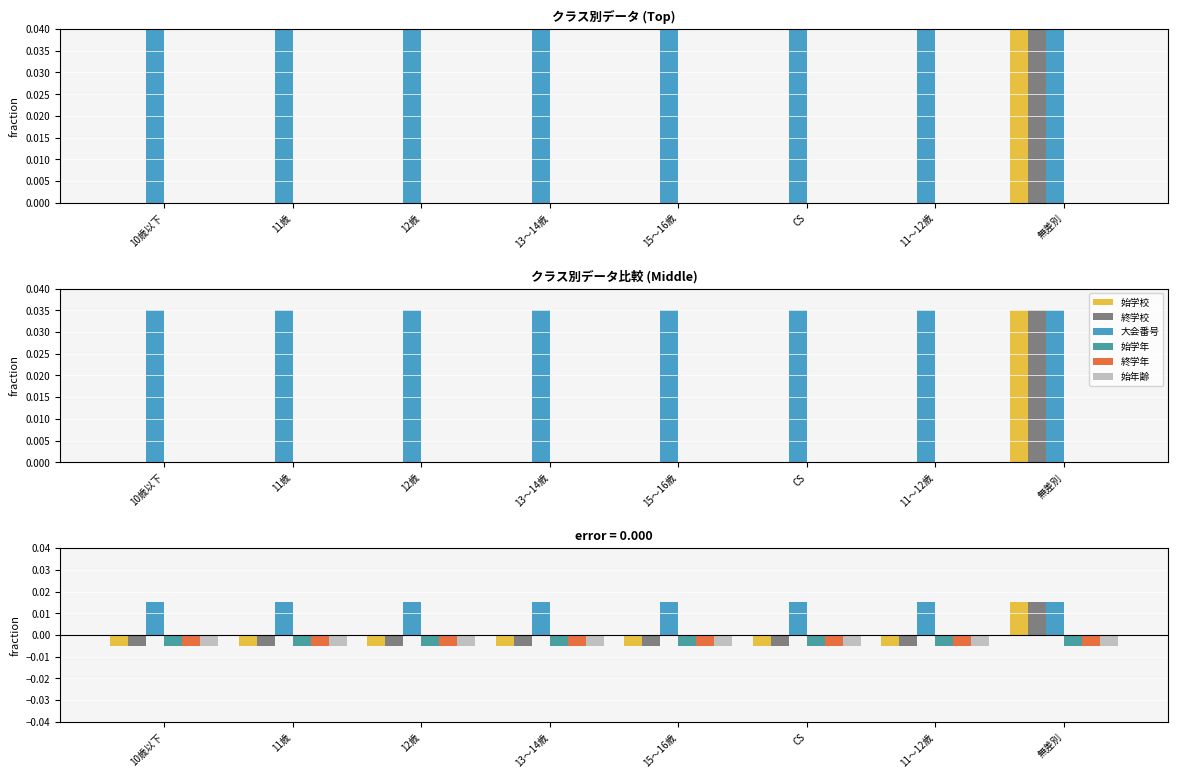

At which label does 終学校 first exceed 0?

無差別